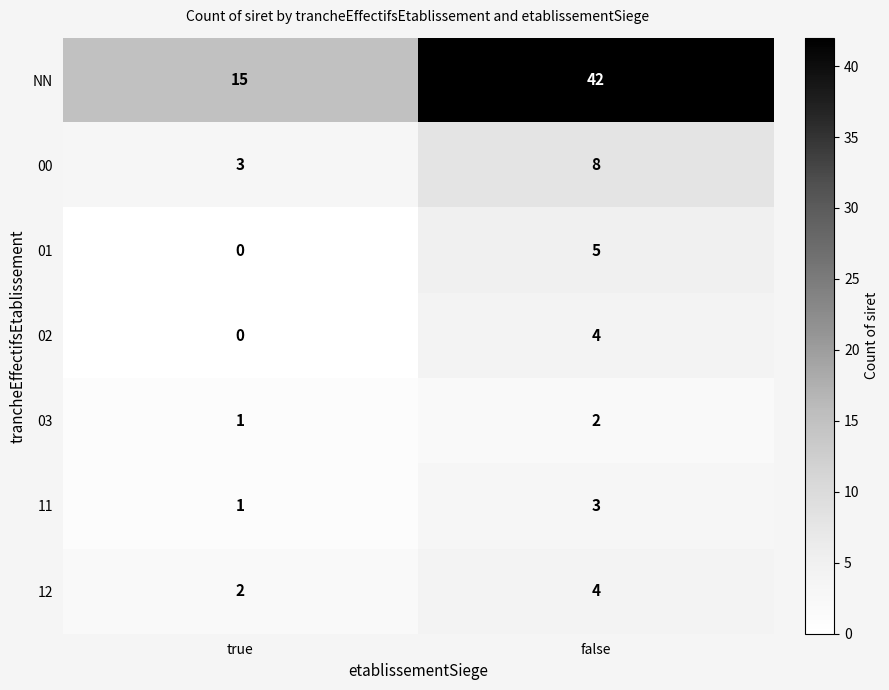

Which series has the largest total across all categories?

NN